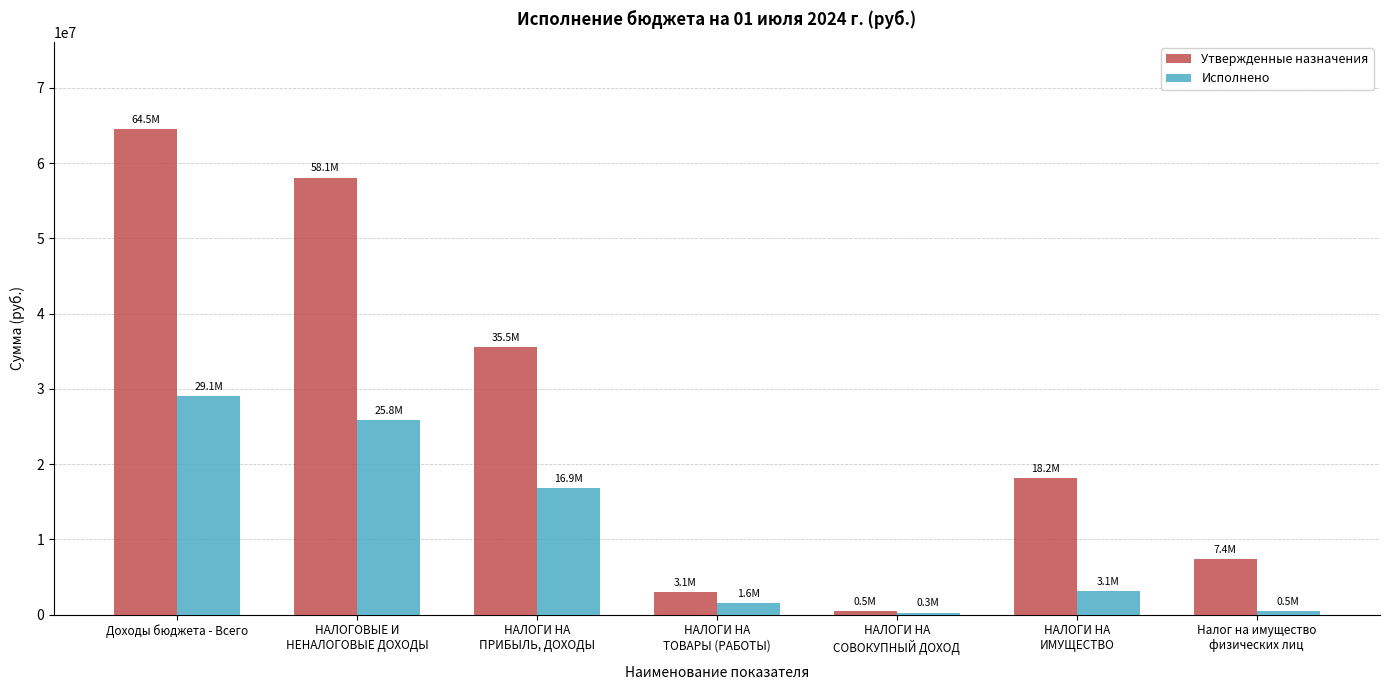

What are all the series names shown in the legend?

Утвержденные назначения, Исполнено